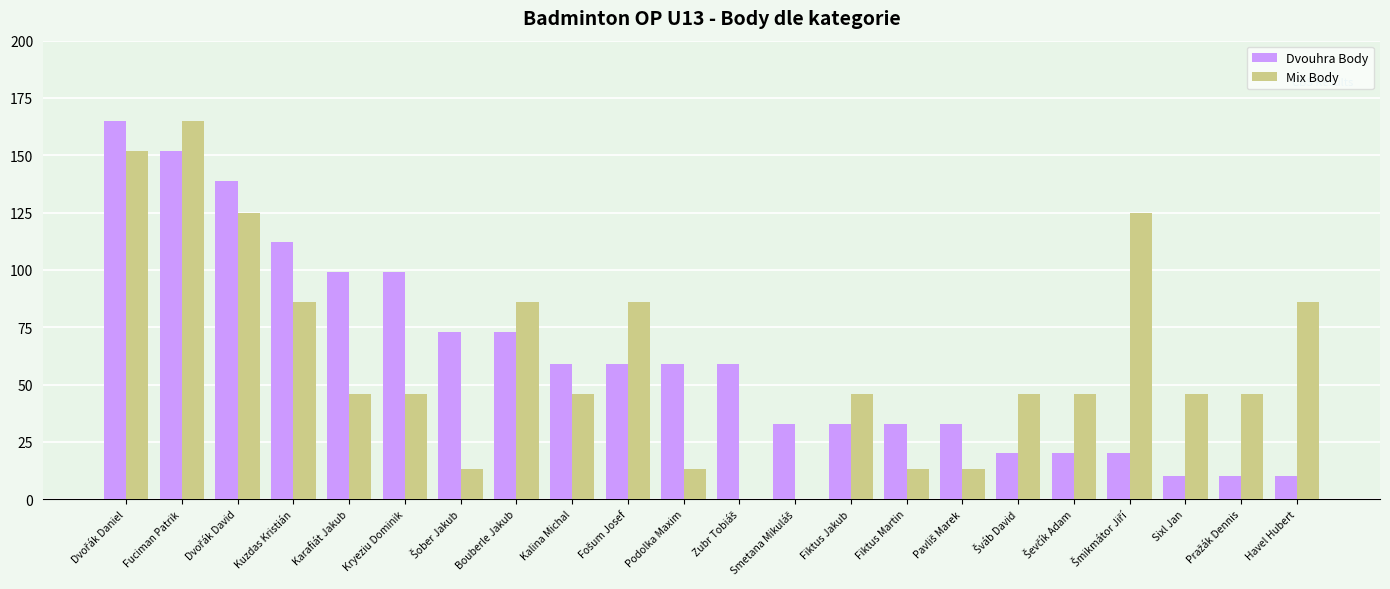

What is the approximate value of Mix Body at Fiktus Jakub?

46